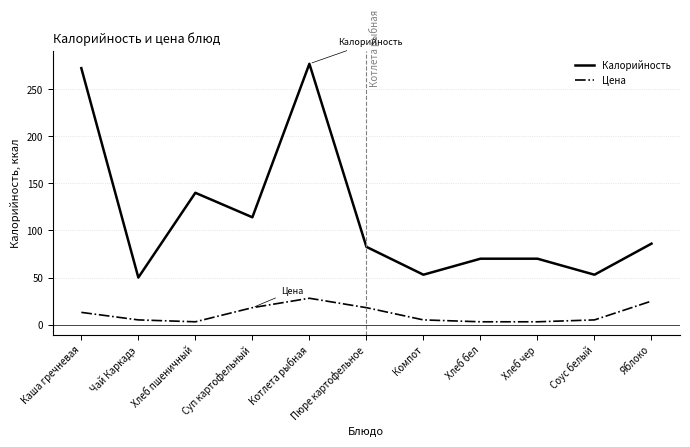

What is the highest value of the Цена series?

28.0